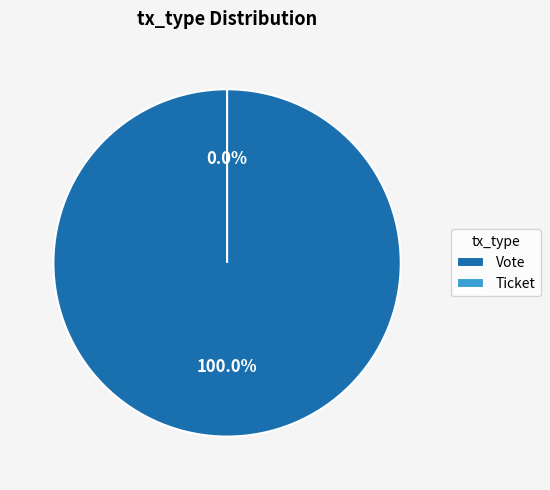

What is the smallest slice in the pie chart?

Ticket